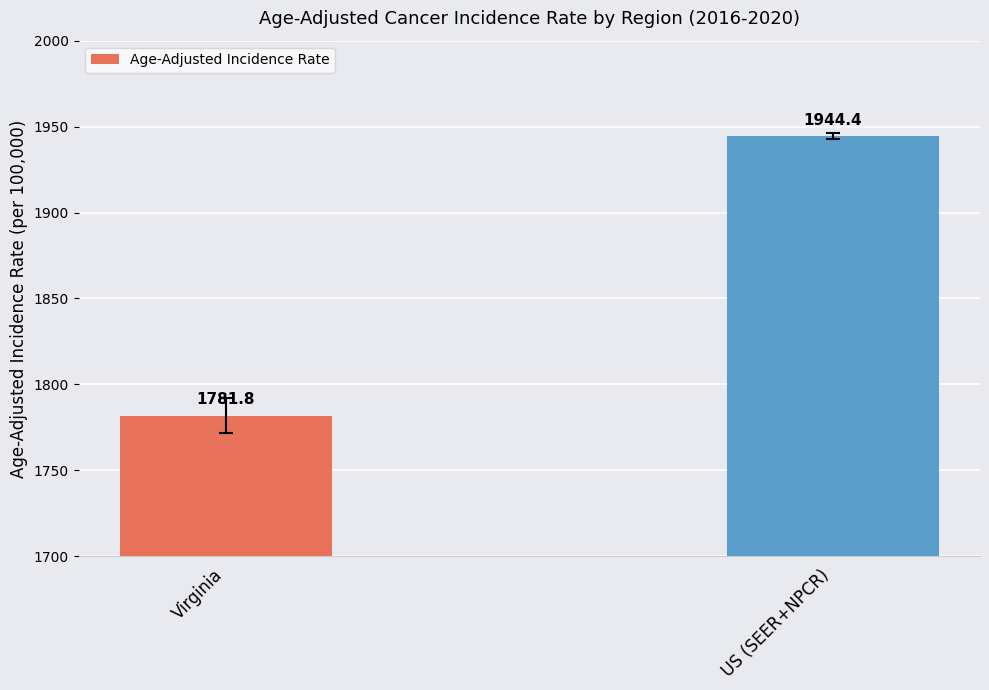

What is the sum of the values at US (SEER+NPCR) and Virginia?

3726.2